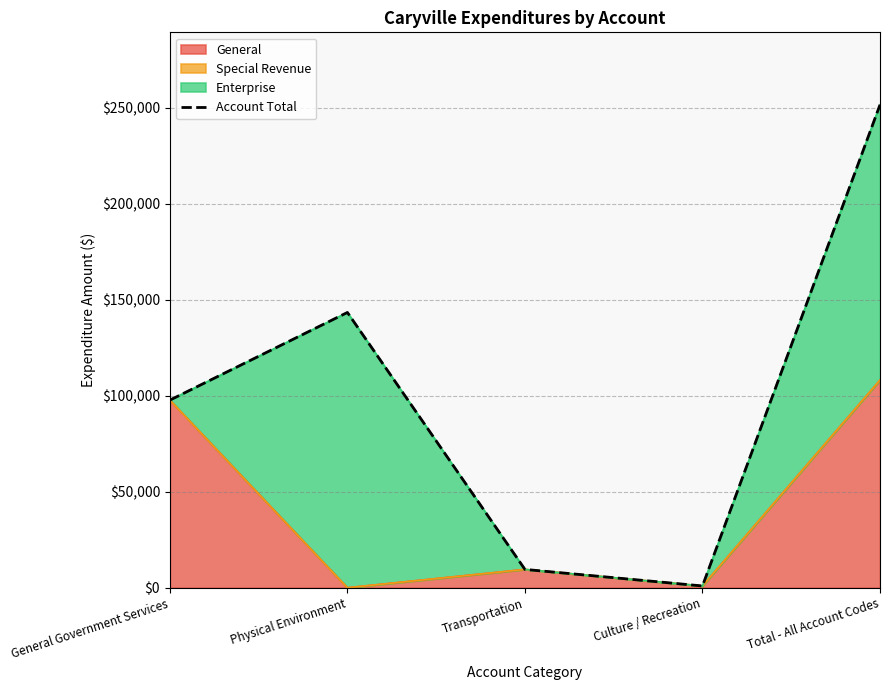

Reading right to left, extract all data points from this chart.

Total - All Account Codes=251647	Culture / Recreation=913	Transportation=9546	Physical Environment=143431	General Government Services=97757